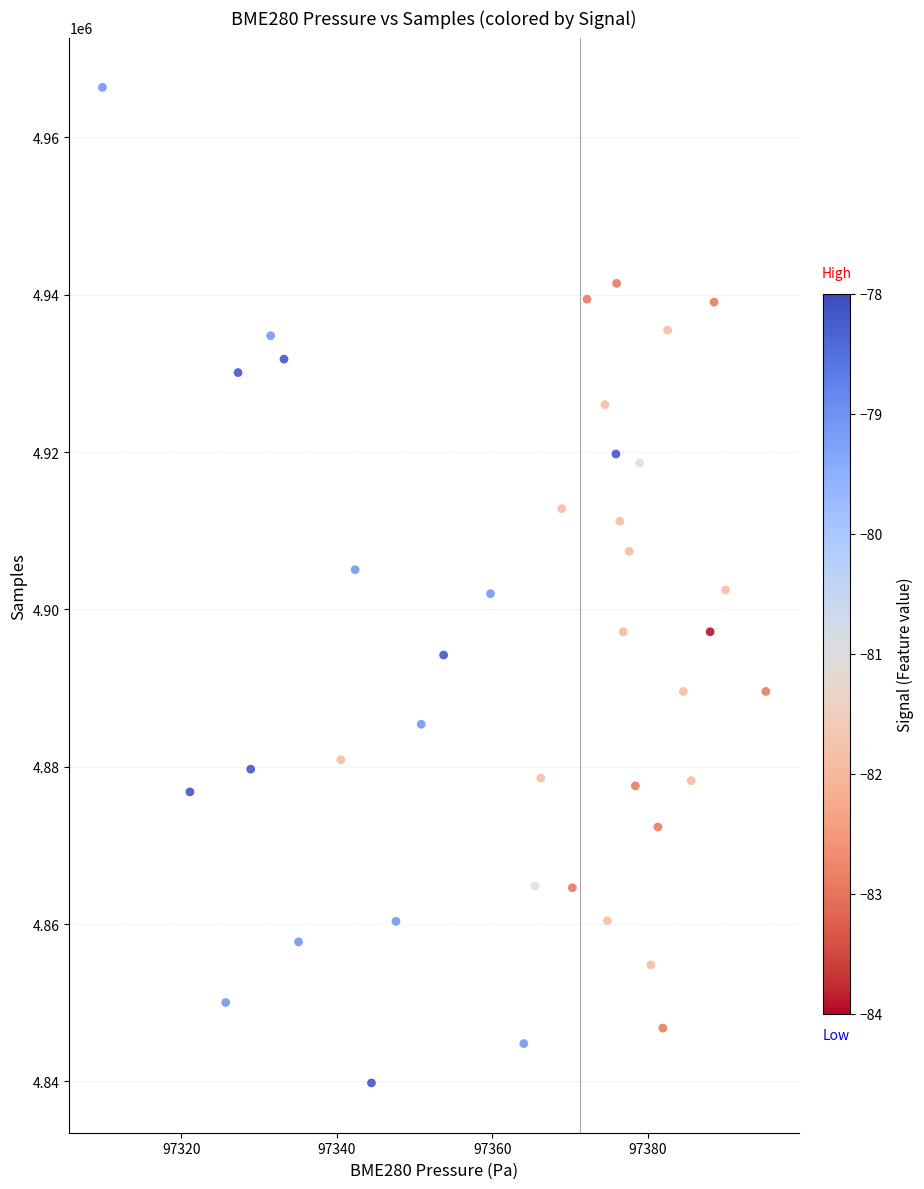

What is the range of Y values (max minus min)?

126553.0